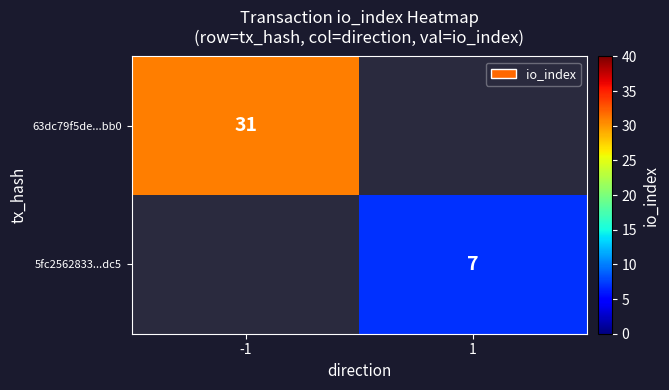

Is it true that 63dc79f5de...bb0 equals 31 at -1?

True